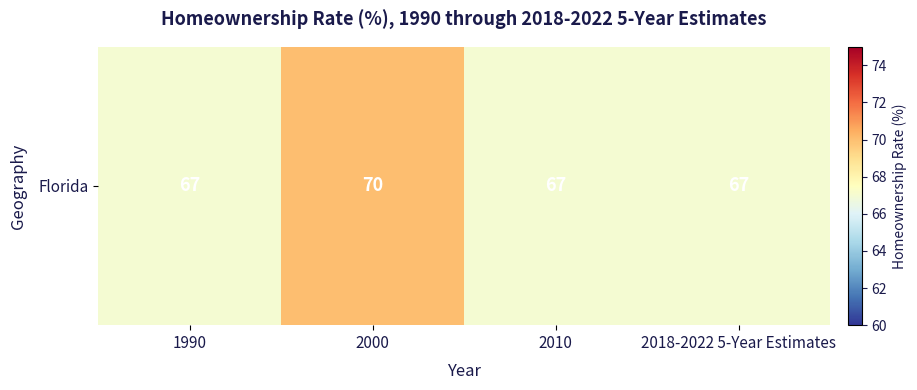

True or false: the data shows 120 at 2010.

False